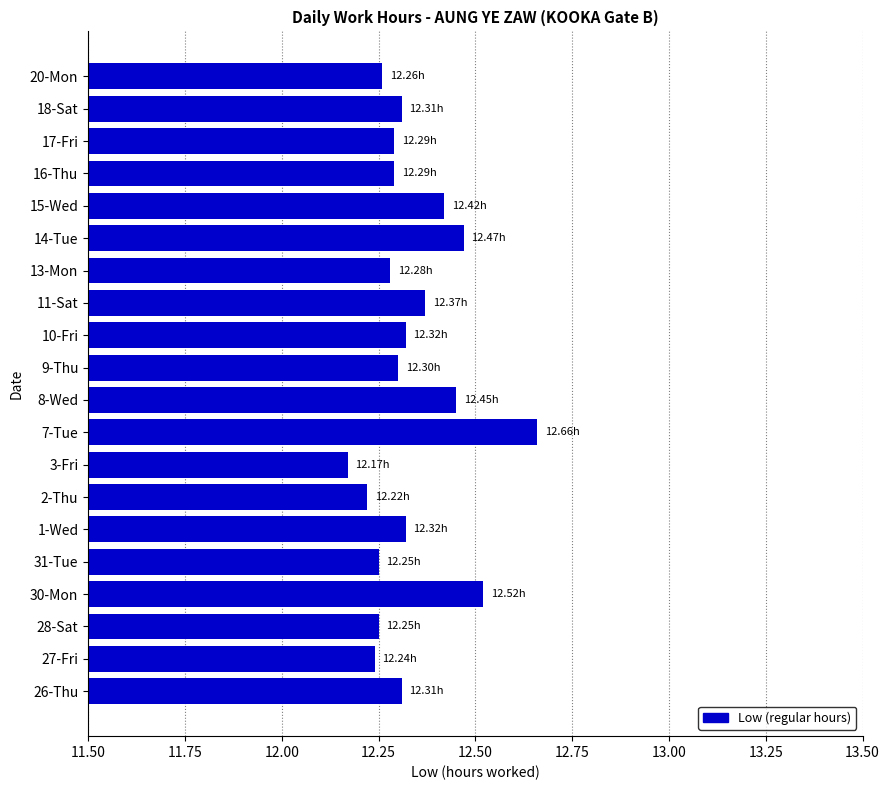

Between 1-Wed and 13-Mon, which is larger?

1-Wed